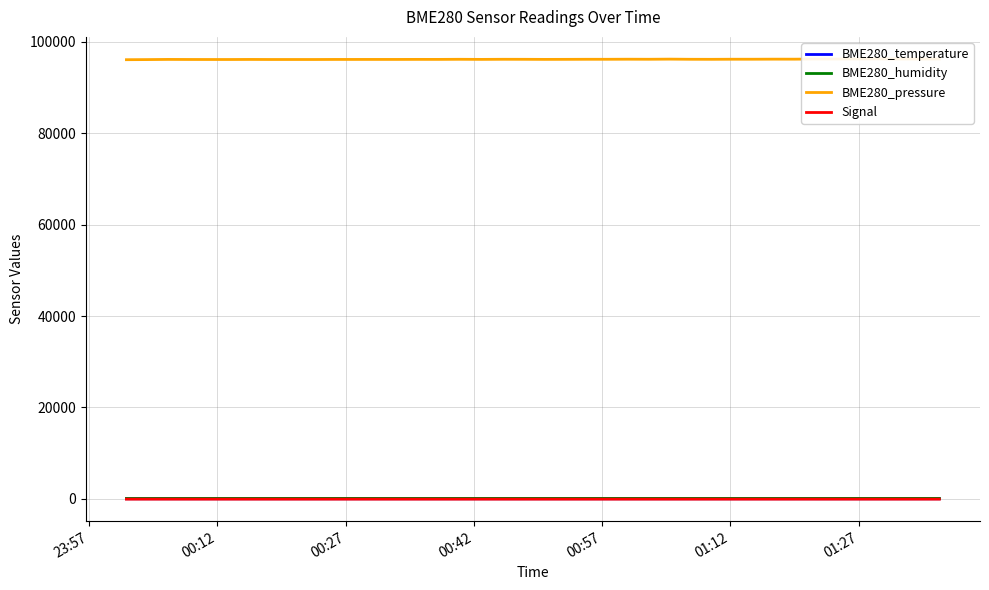

What is the difference between the maximum and second lowest values in the BME280_temperature series?

5.0